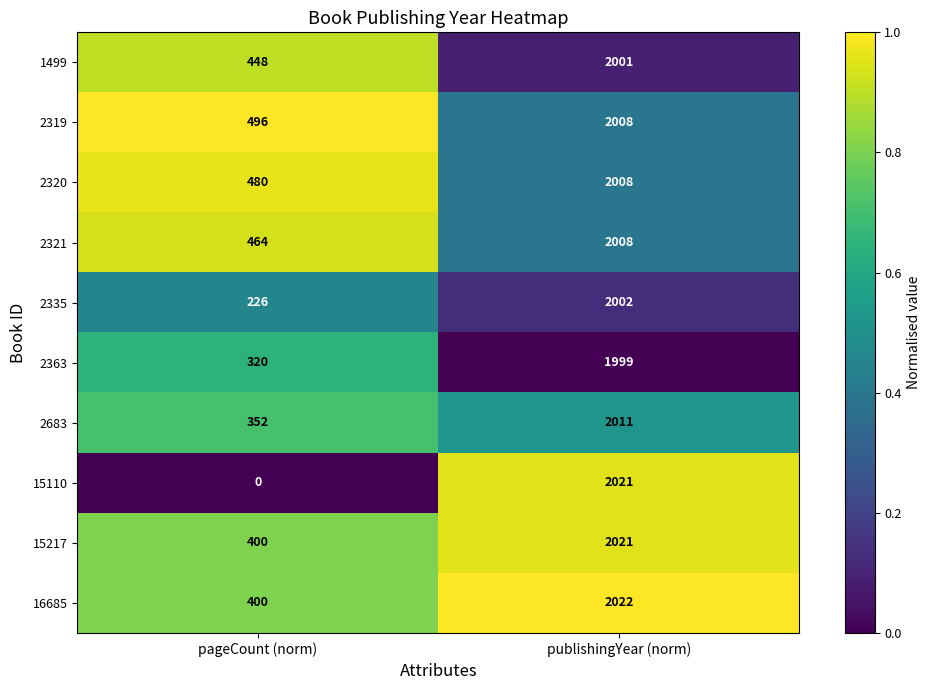

Which series has the largest range (max minus min)?

15110